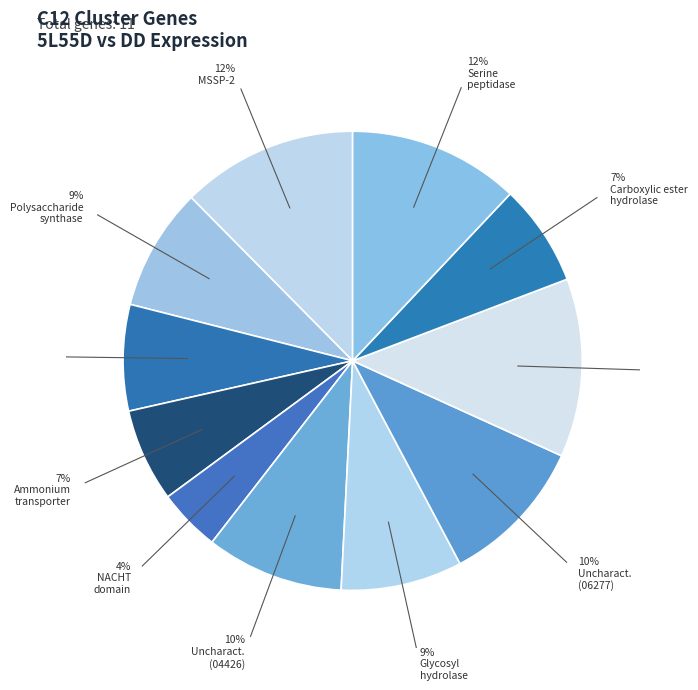

How many segments does this pie chart have?

11